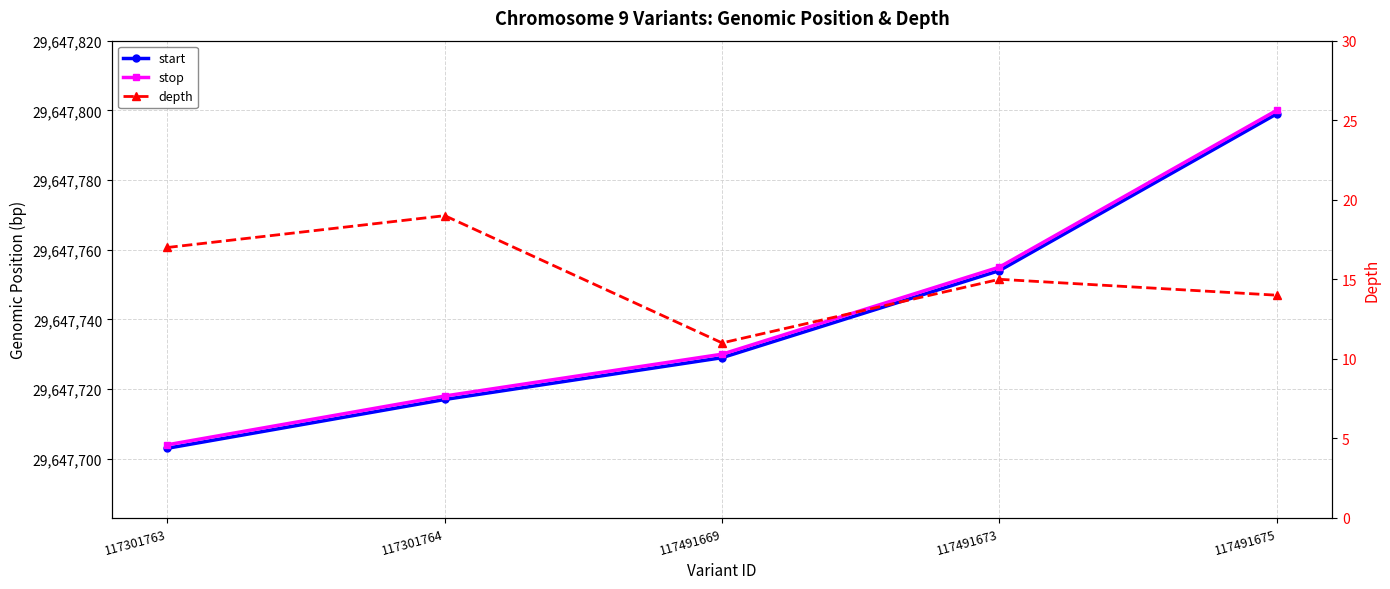

True or false: stop has more than 0 points higher than both neighbors.

False